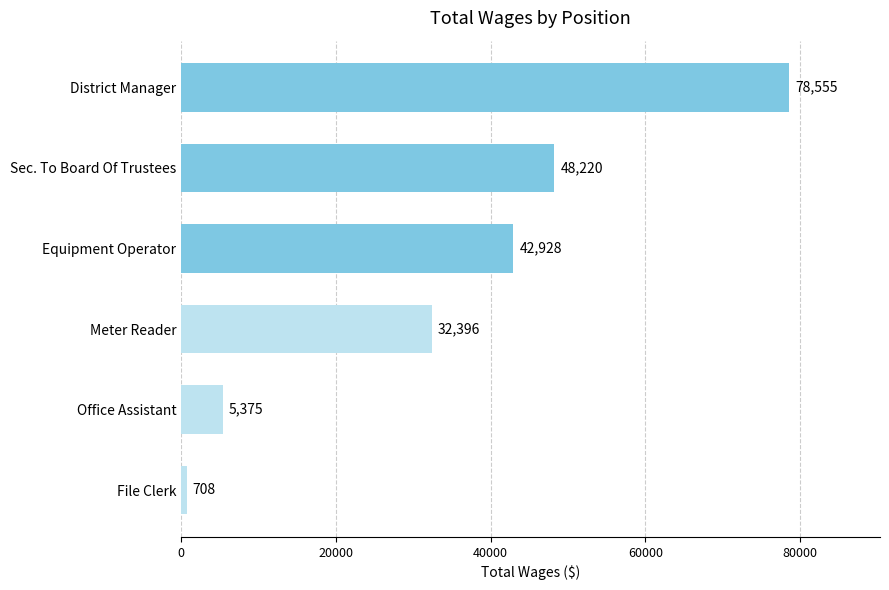

The chart shows a value of 17271 at Equipment Operator. True or false?

False